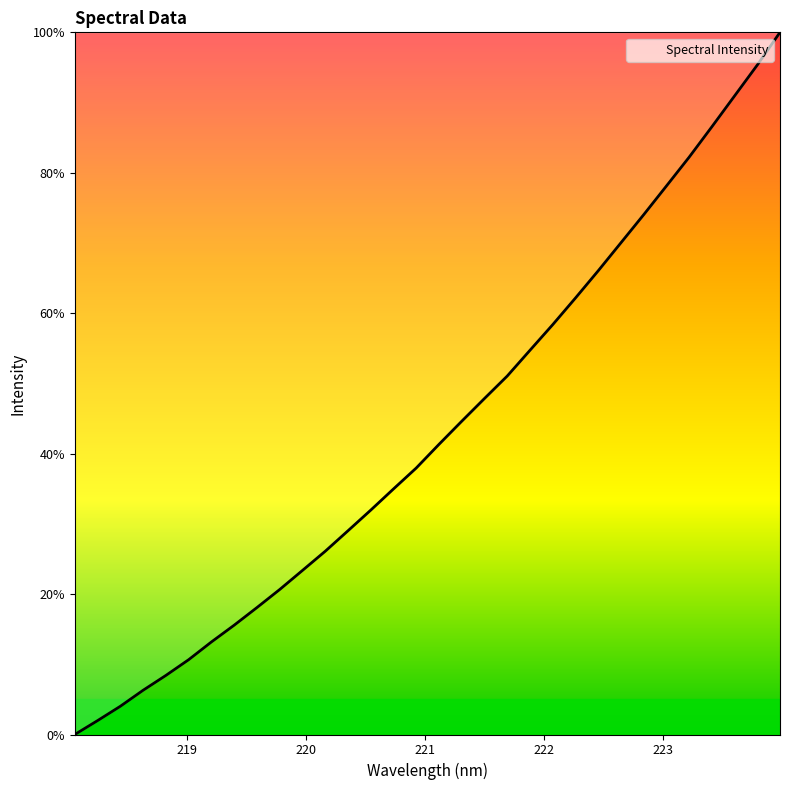

What is the maximum value shown in the chart?

100.0